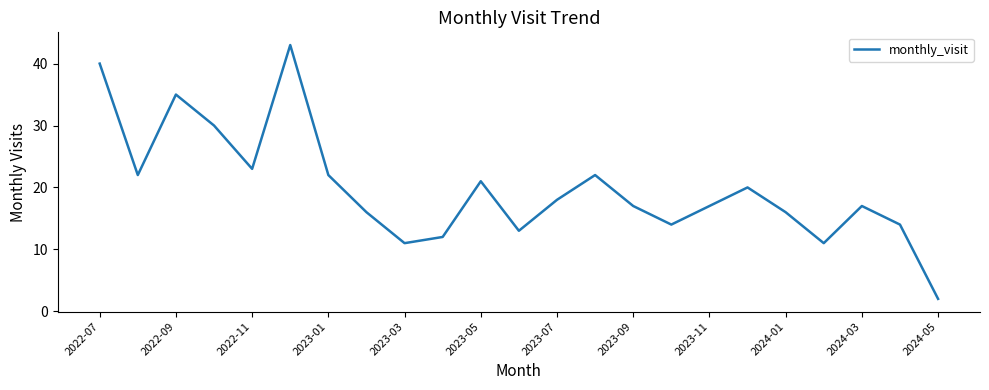

What is the greatest value displayed?

43